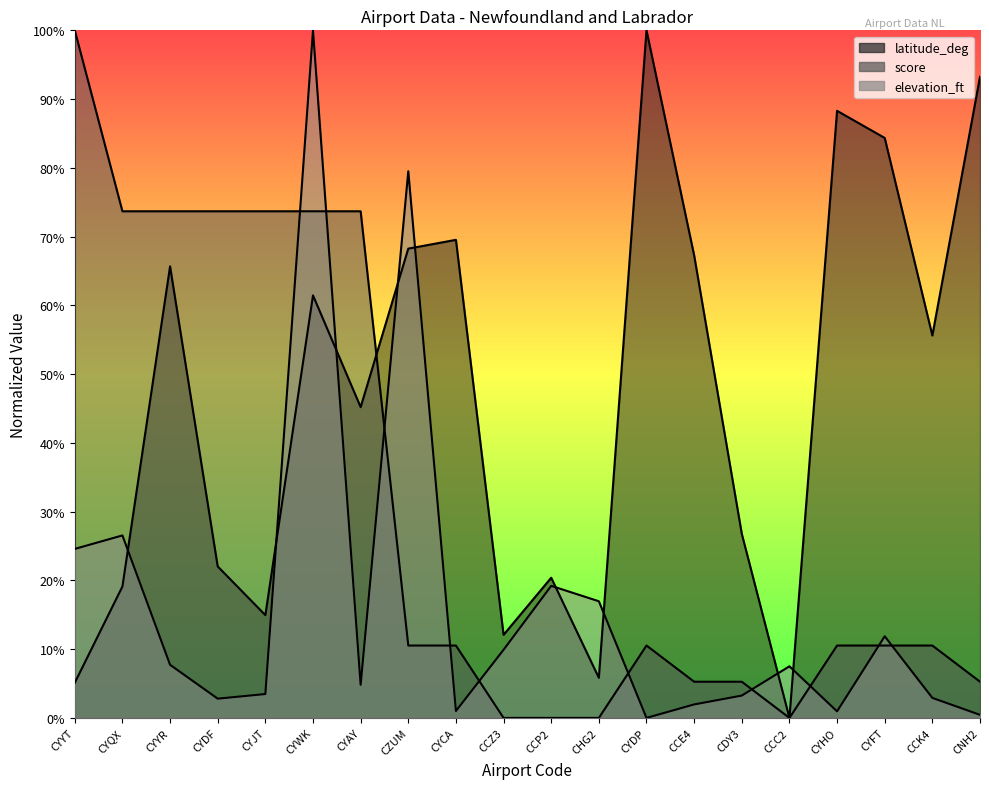

What position from the left is CYAY?

7